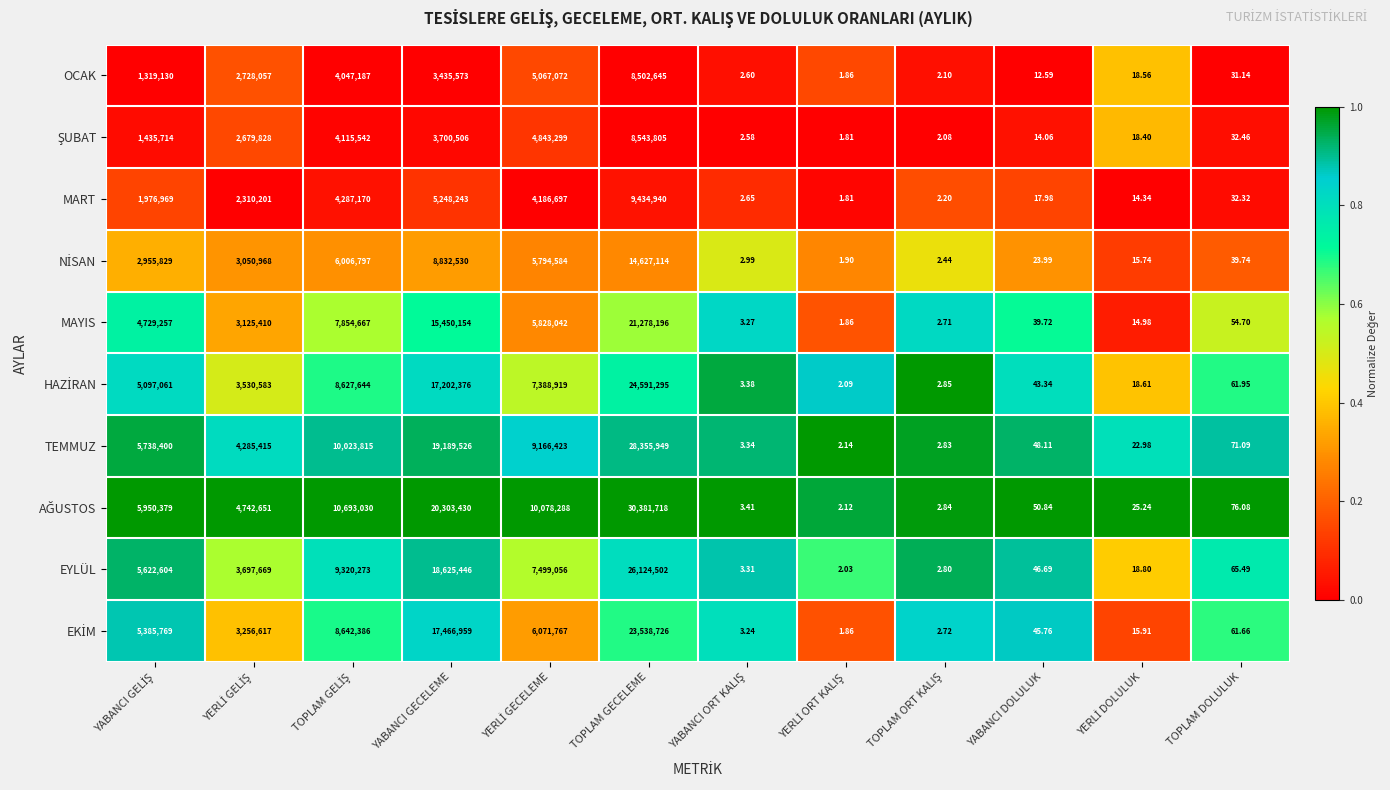

At which category is the sum across all series the highest?

TOPLAM GECELEME